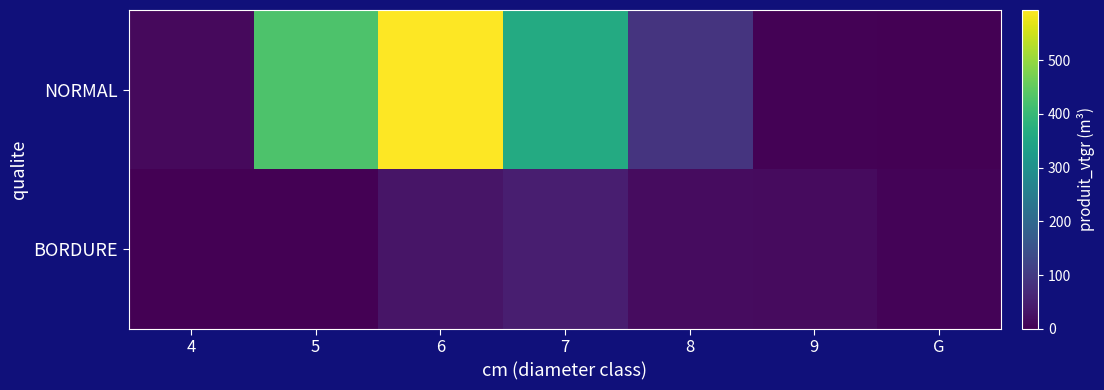

Which series has the widest spread of values?

NORMAL